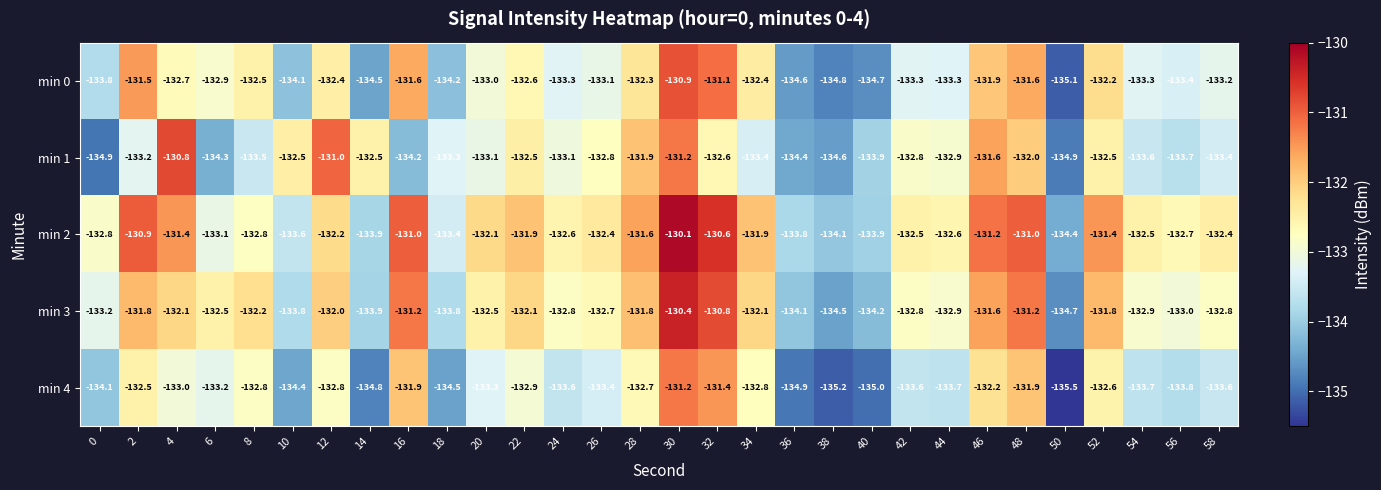

True or false: min 1 has a value of -133.7 at 56.

True